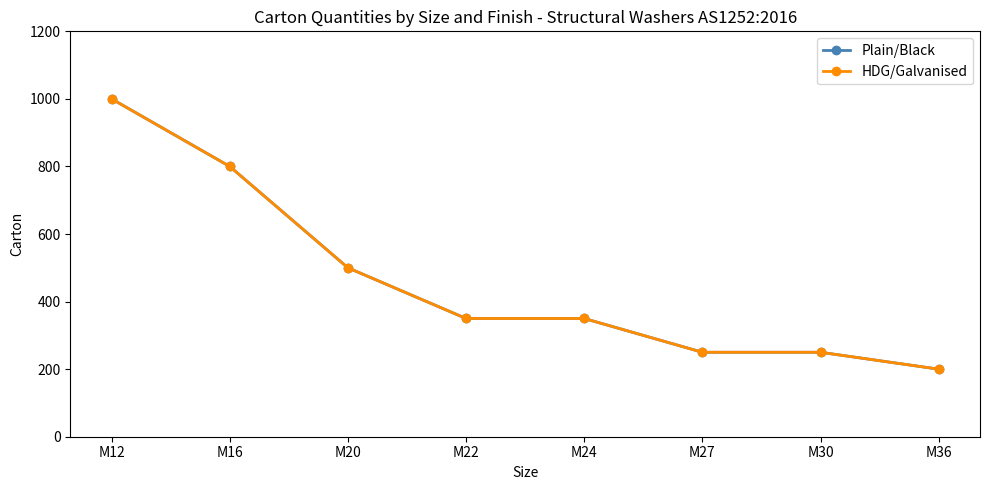

At how many categories does at least one series exceed 574?

2